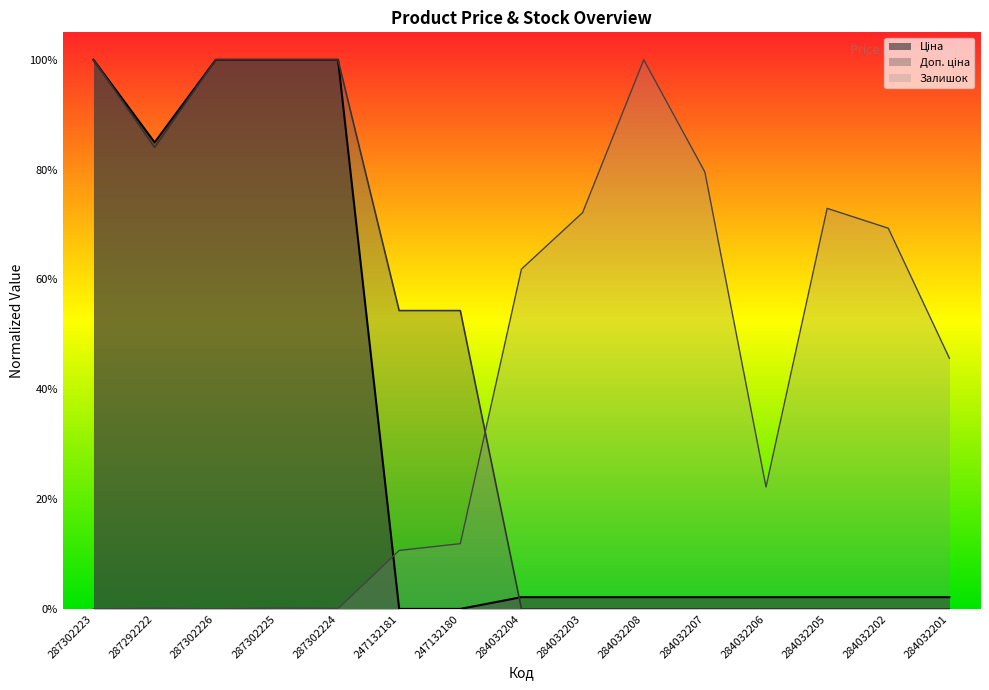

At which category is the sum across all series the highest?

287302225